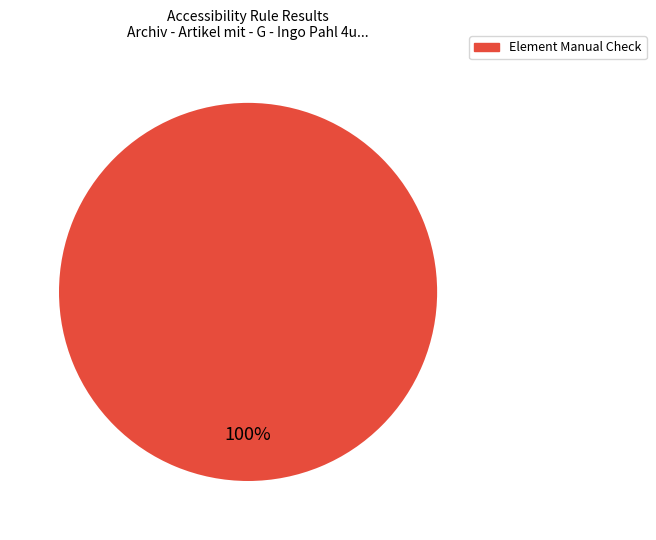

Is there any slice that represents more than half of the pie?

Yes